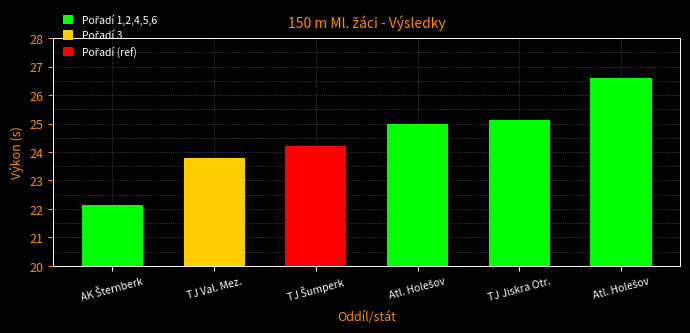

How many data points does each series have?

6